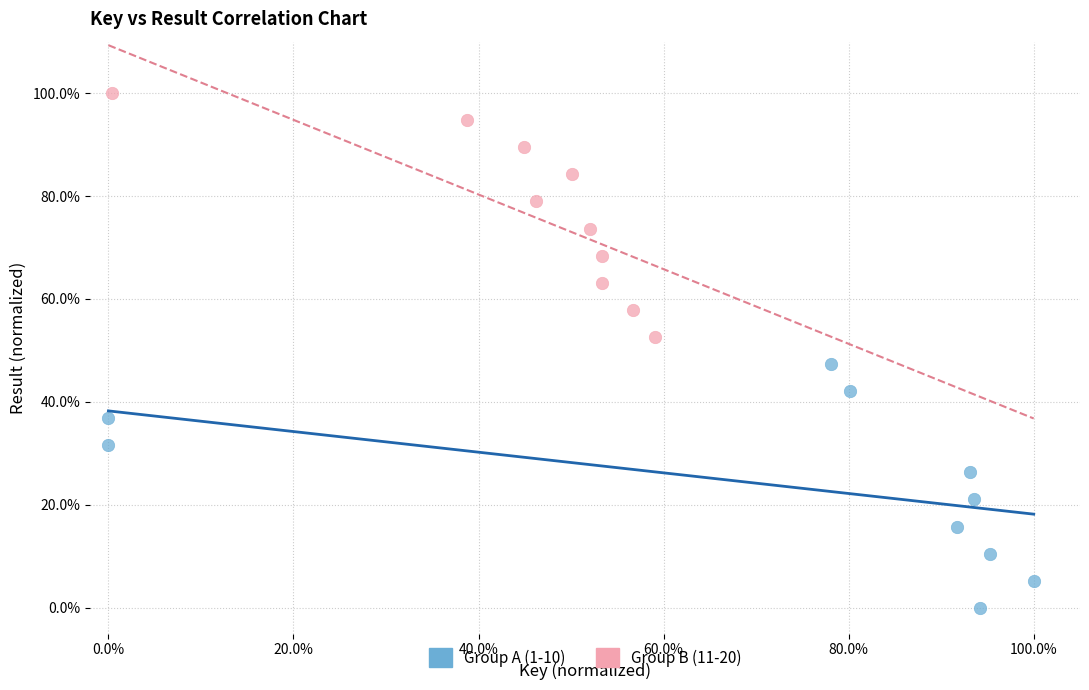

What are all the series names shown in the legend?

Group A (1-10), Group B (11-20)